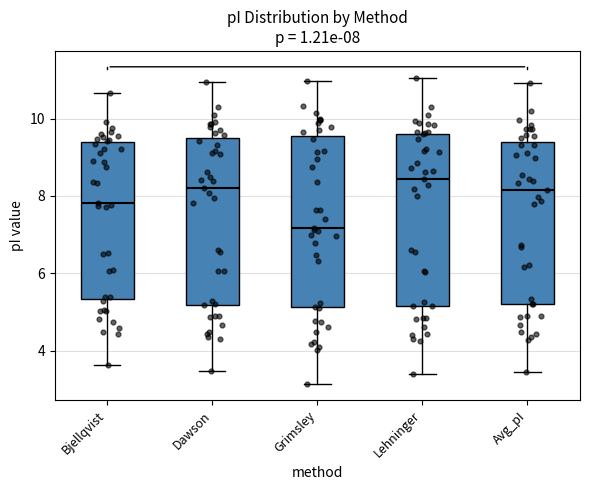

Which box's median line is the lowest?

Grimsley